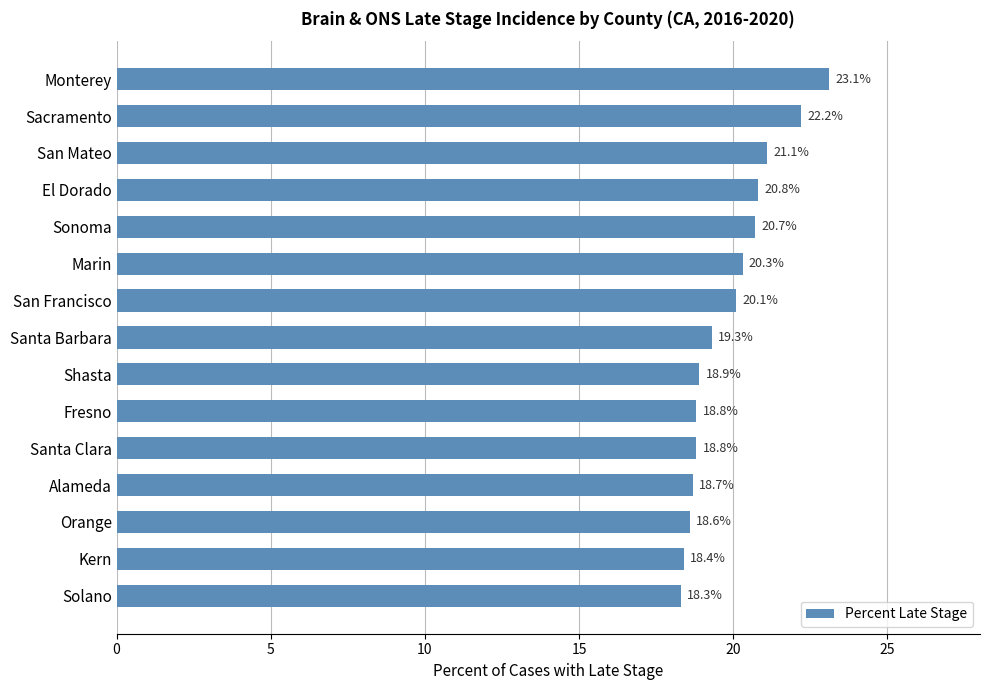

What is the greatest value displayed?

23.1